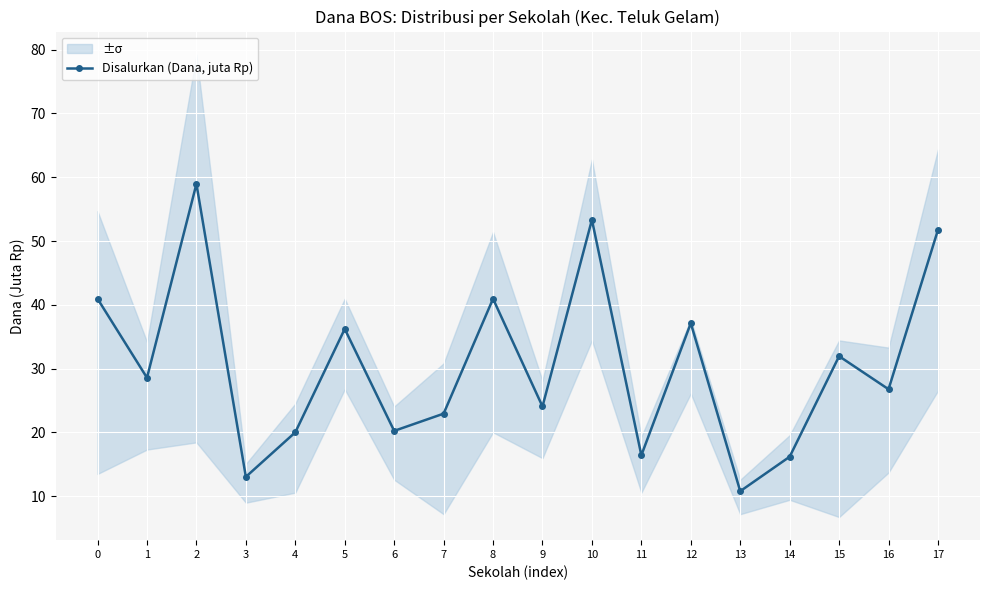

Reading left to right, transcribe all the data shown in this chart.

0=41.0	1=28.6	2=59.0	3=13.1	4=20.0	5=36.2	6=20.2	7=22.9	8=41.0	9=24.1	10=53.3	11=16.4	12=37.1	13=10.8	14=16.2	15=31.9	16=26.8	17=51.8